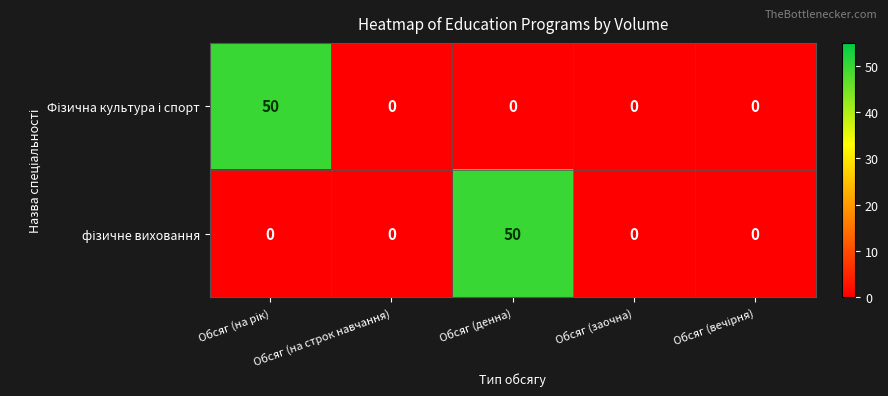

What is the greatest value displayed?

50